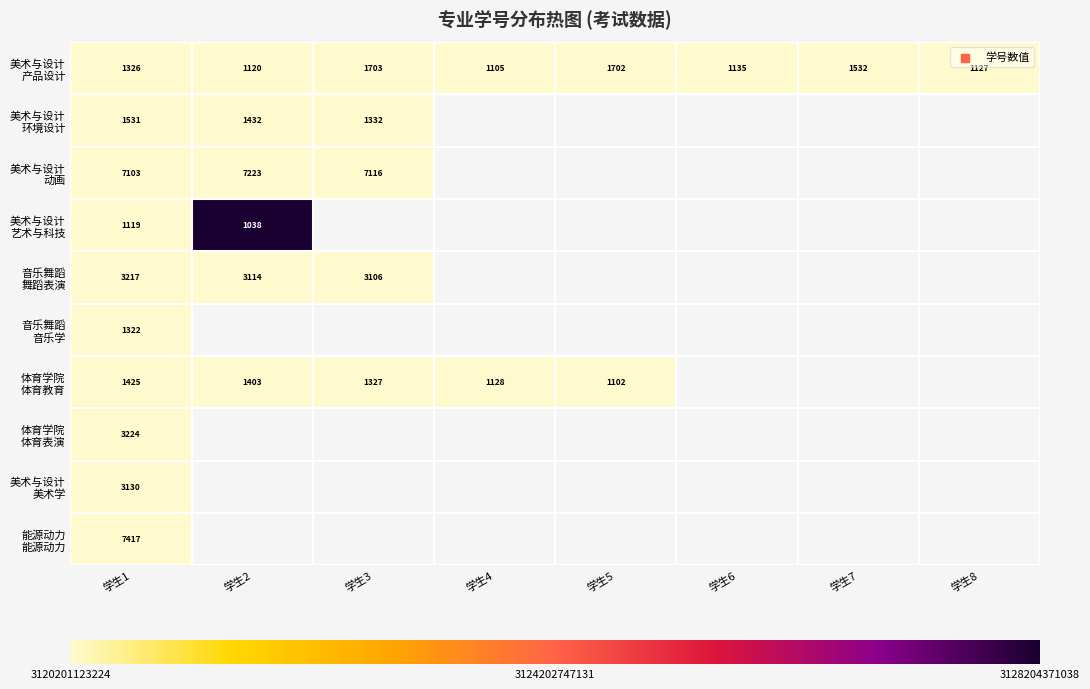

List the series in order of their peak value, highest first.

美术与设计 艺术与科技, 美术与设计 产品设计, 美术与设计 环境设计, 体育学院 体育教育, 音乐舞蹈 舞蹈表演, 美术与设计 动画, 美术与设计 美术学, 音乐舞蹈 音乐学, 能源动力 能源动力, 体育学院 体育表演